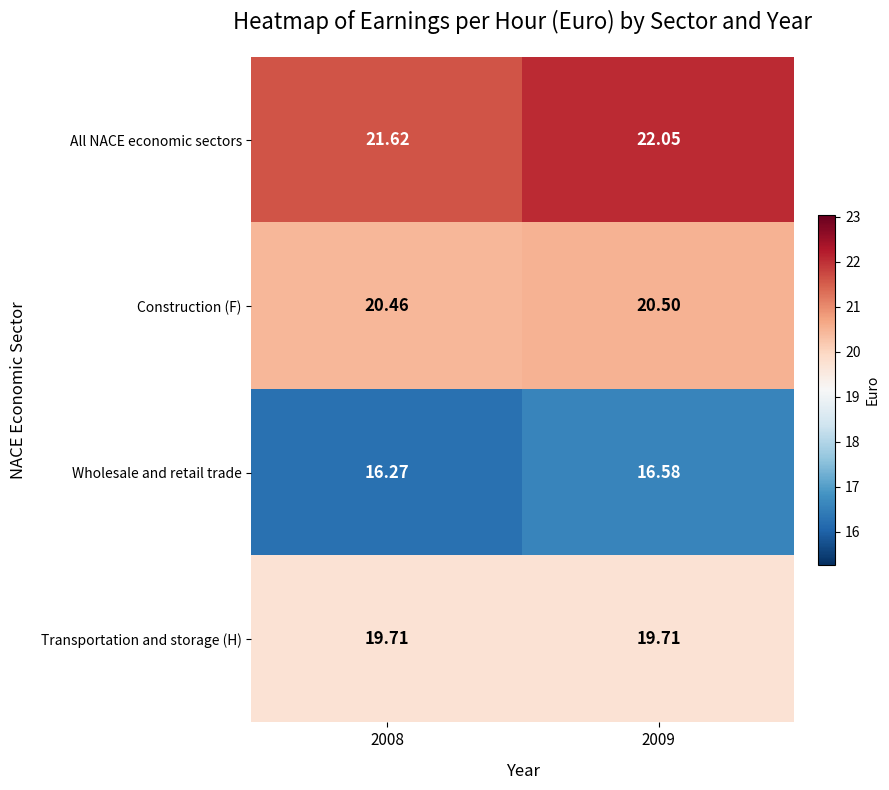

Count the number of categories in the chart.

2